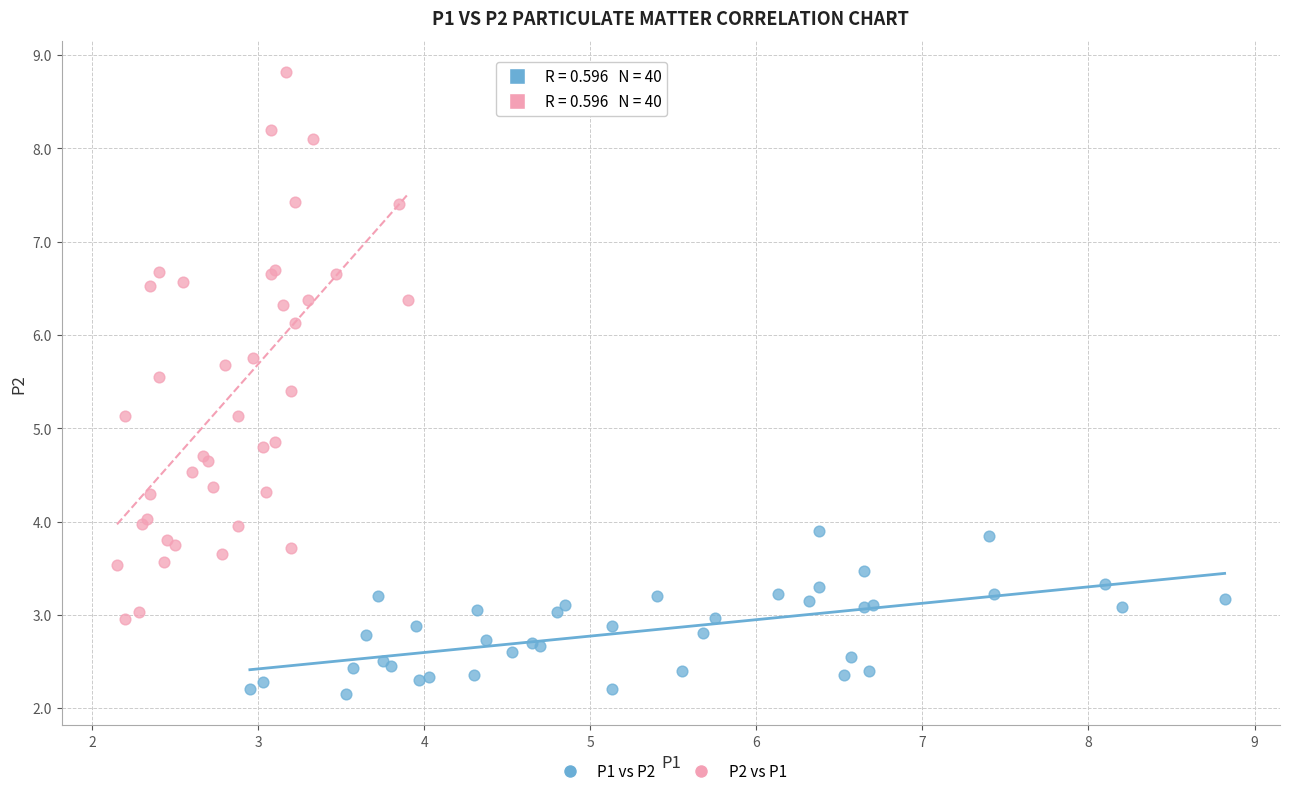

Which series has the widest spread of Y values?

P2 vs P1